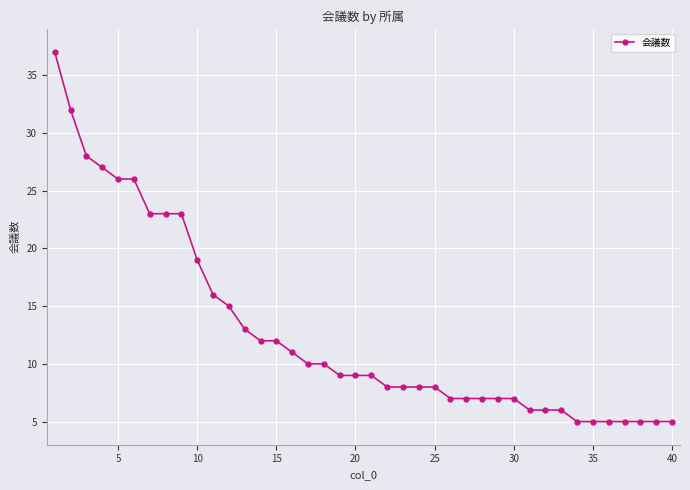

What is the smallest value displayed?

5